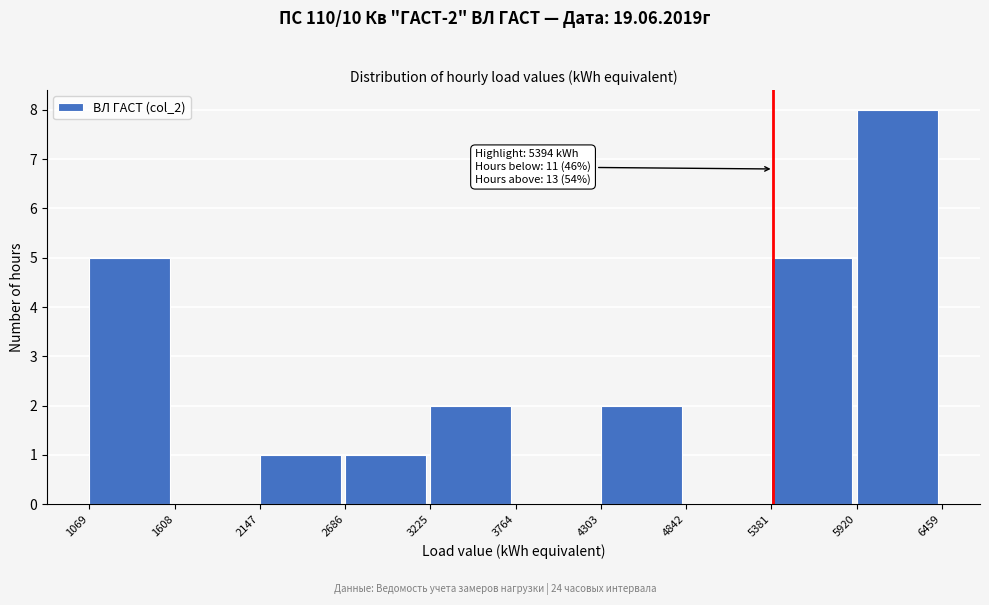

Which range on the x-axis has the tallest bar?

5920 to 6459